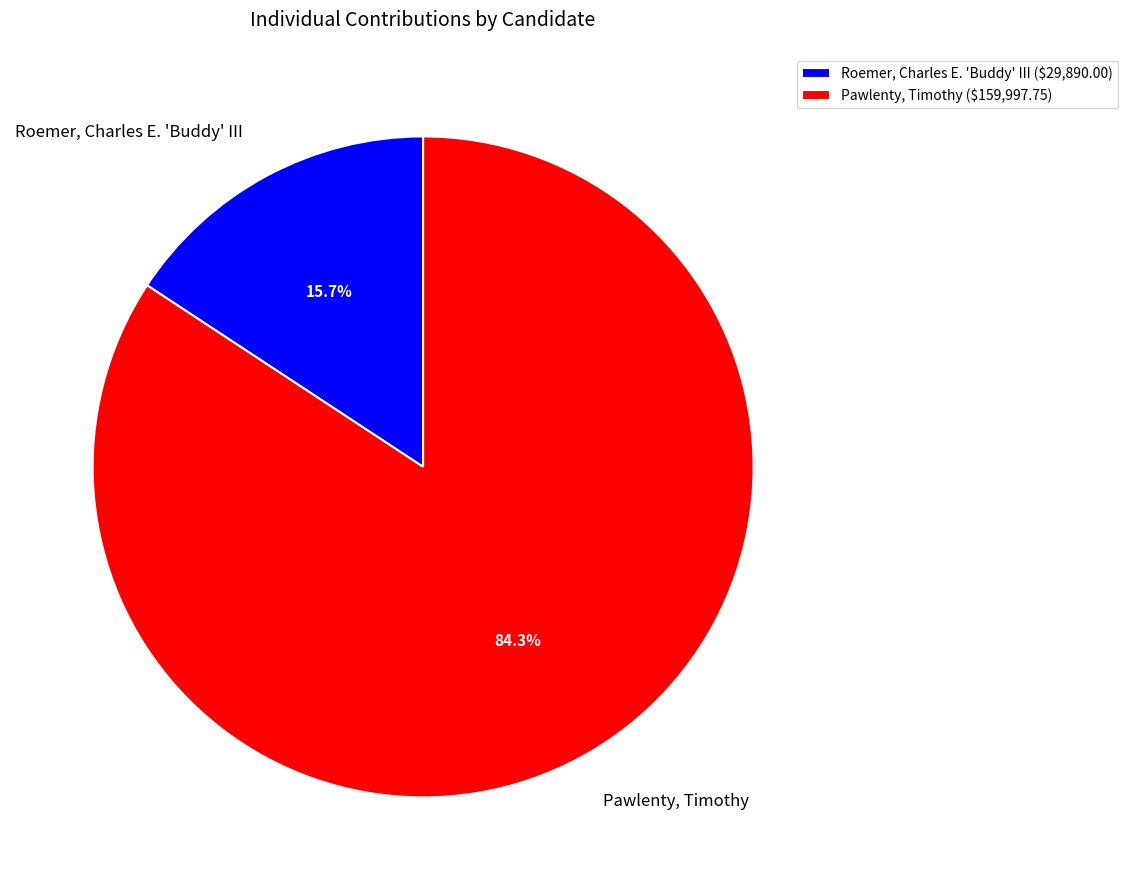

To the nearest percent, what is the average slice percentage?

50%